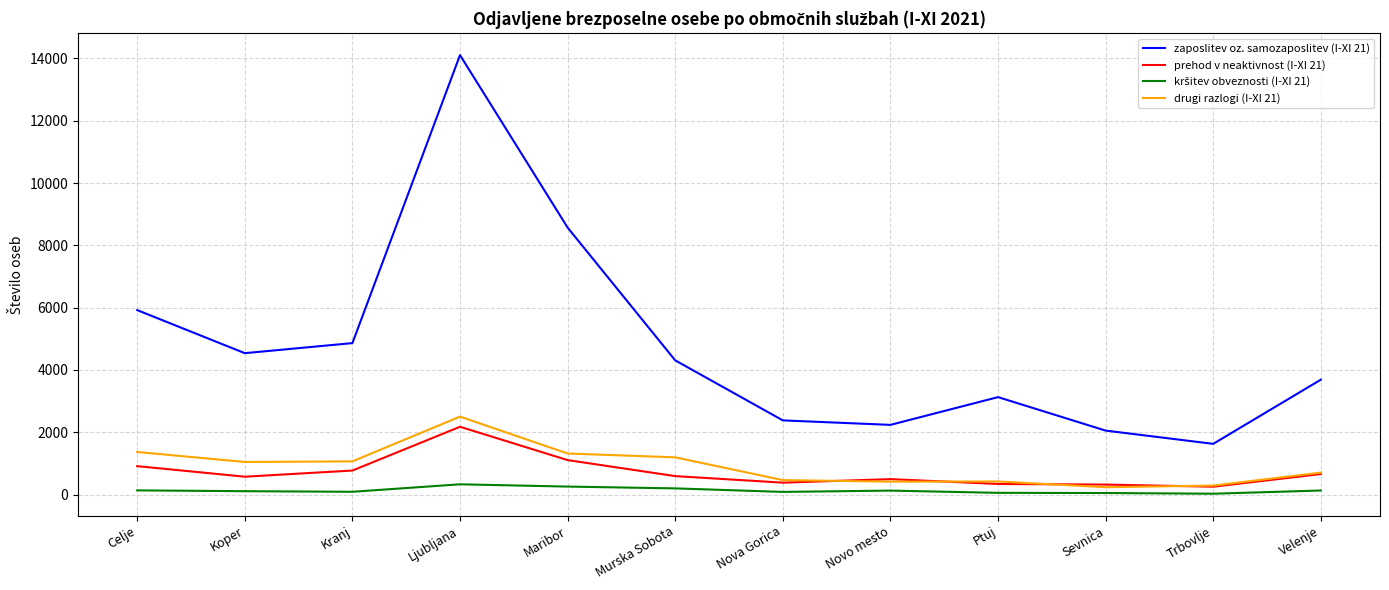

Which series has the largest range (max minus min)?

zaposlitev oz. samozaposlitev (I-XI 21)